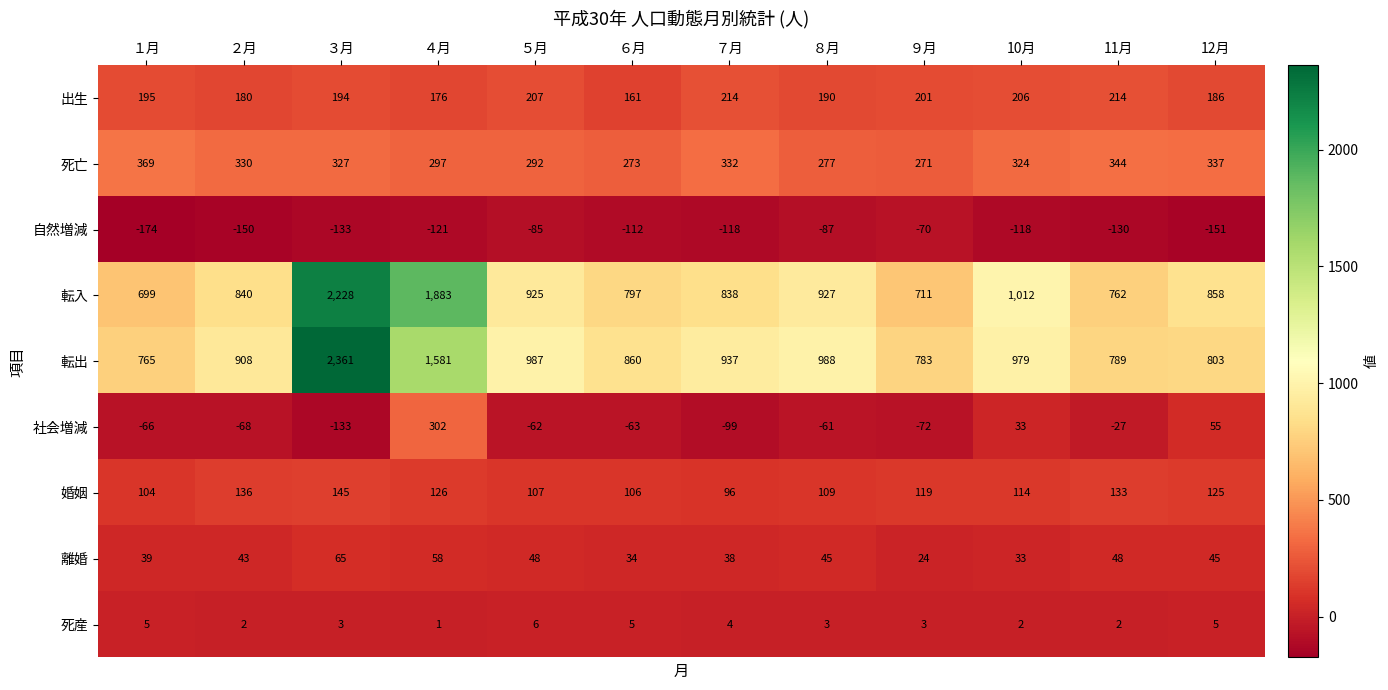

Where does the 自然増減 series first go above -118?

５月